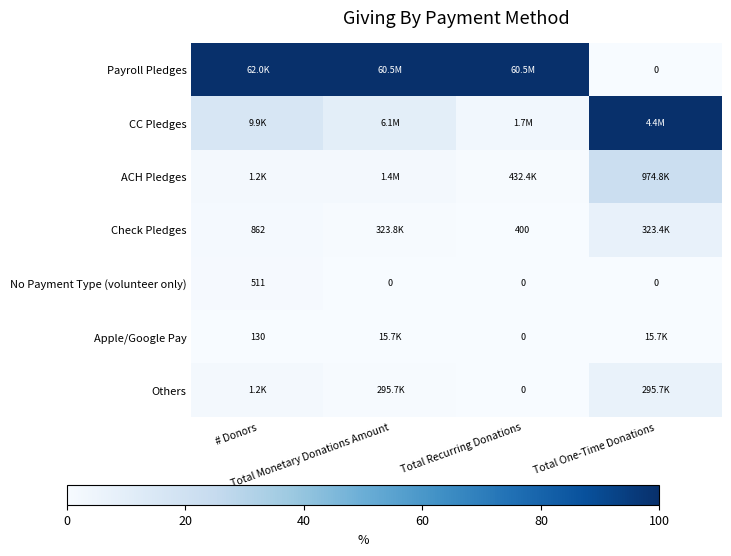

Which label corresponds to the smallest value in the chart?

Total One-Time Donations